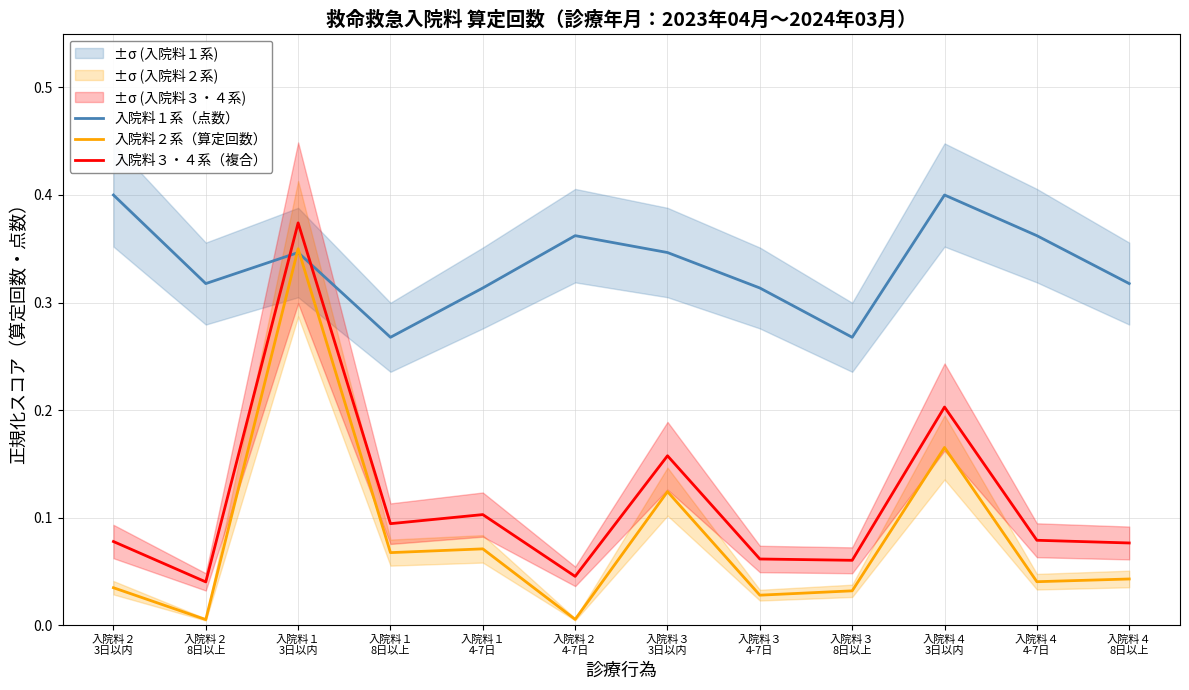

How many lines are shown in the chart?

3